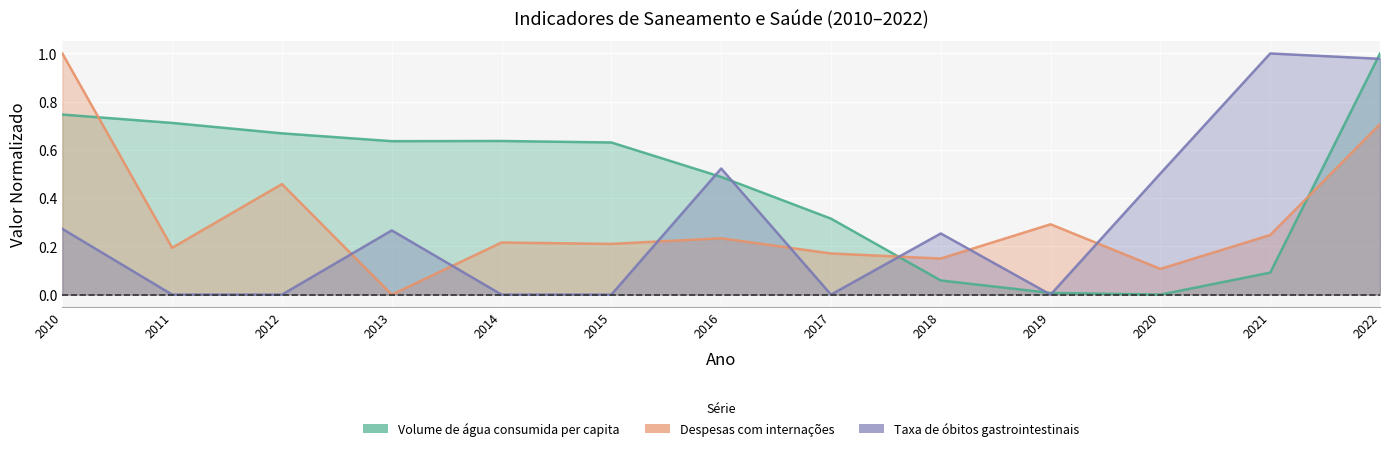

What is the difference between the maximum and minimum values in the Volume de água consumida per capita series?

1.0